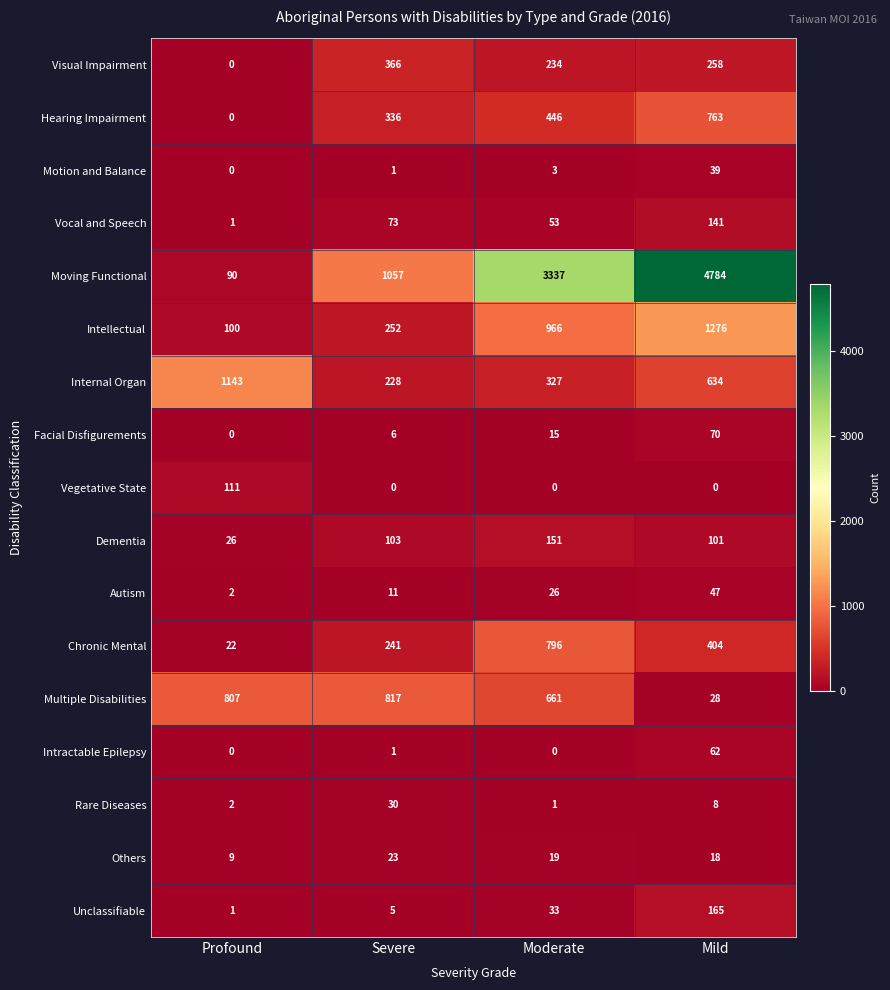

True or false: Vocal and Speech has a value of 81 at Mild.

False